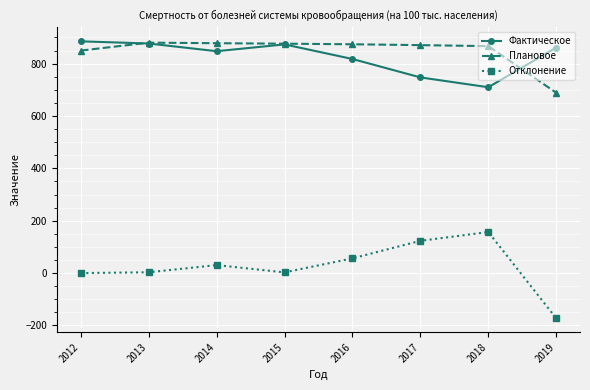

What is the sum of the Плановое values at 2016 and 2012?

1724.1